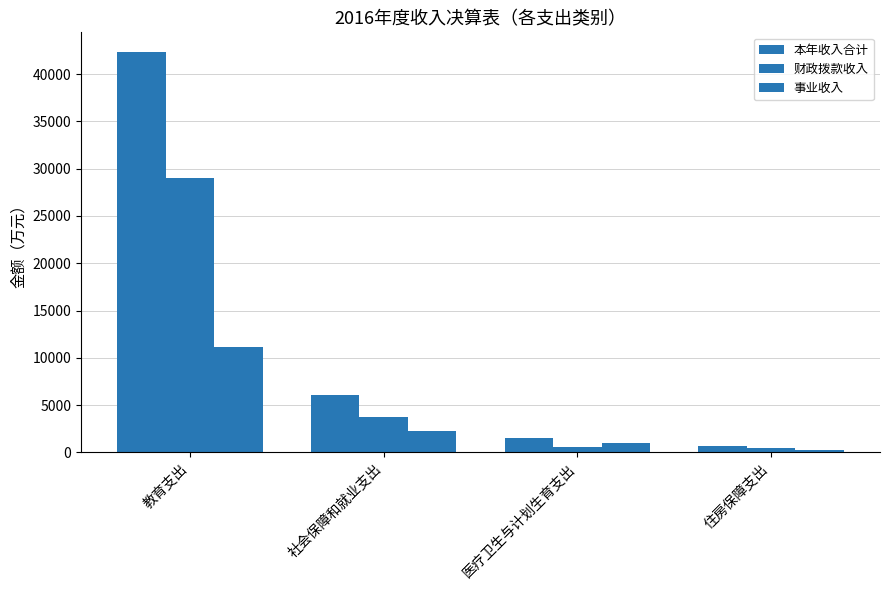

Reading left to right, extract all data points from this chart.

本年收入合计: 42297.6	6039.0	1567.1	711.0
财政拨款收入: 28976.4	3793.0	587.1	431.0
事业收入: 11170.3	2246.0	980.0	280.0